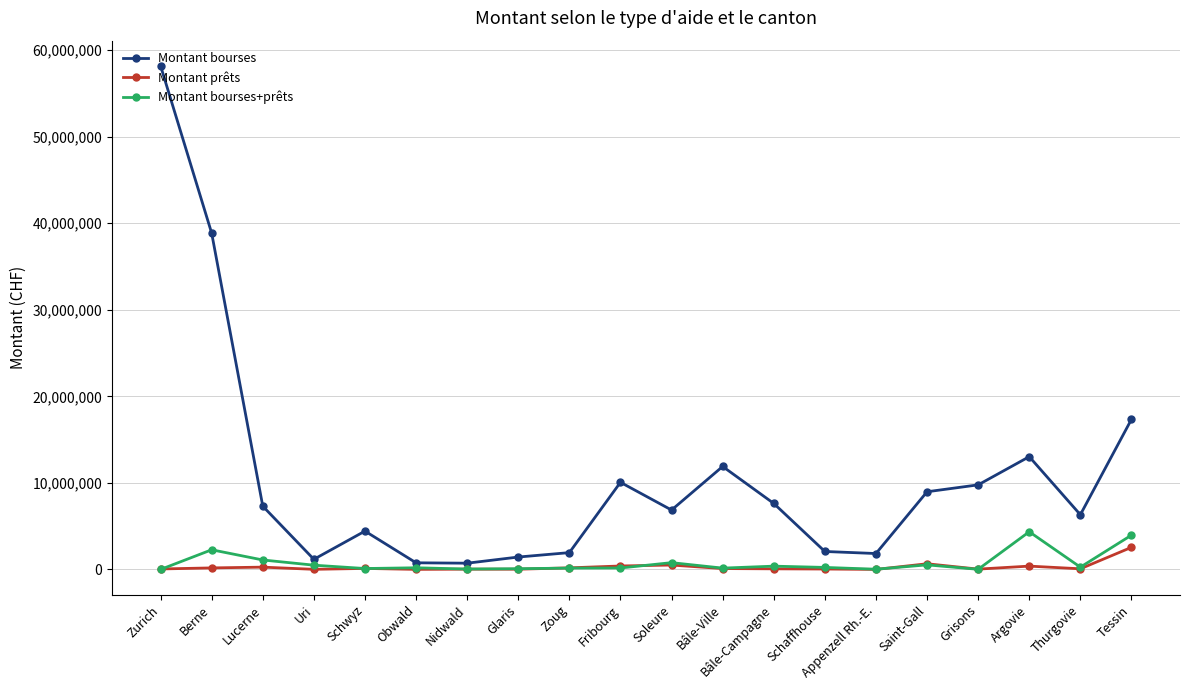

What is the average value of the Montant bourses+prêts series?

765071